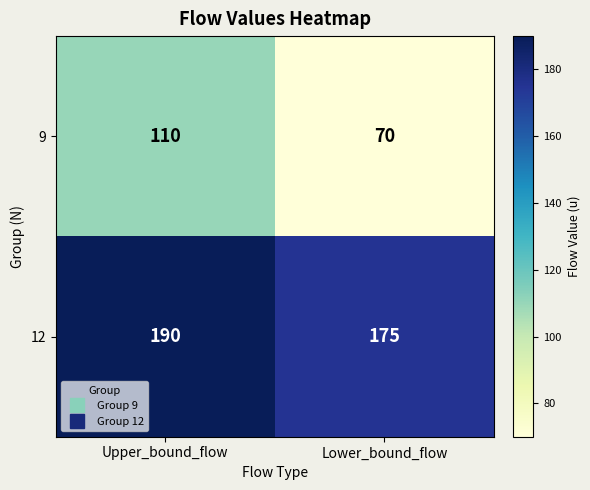

At which category is the sum across all series the highest?

Upper_bound_flow